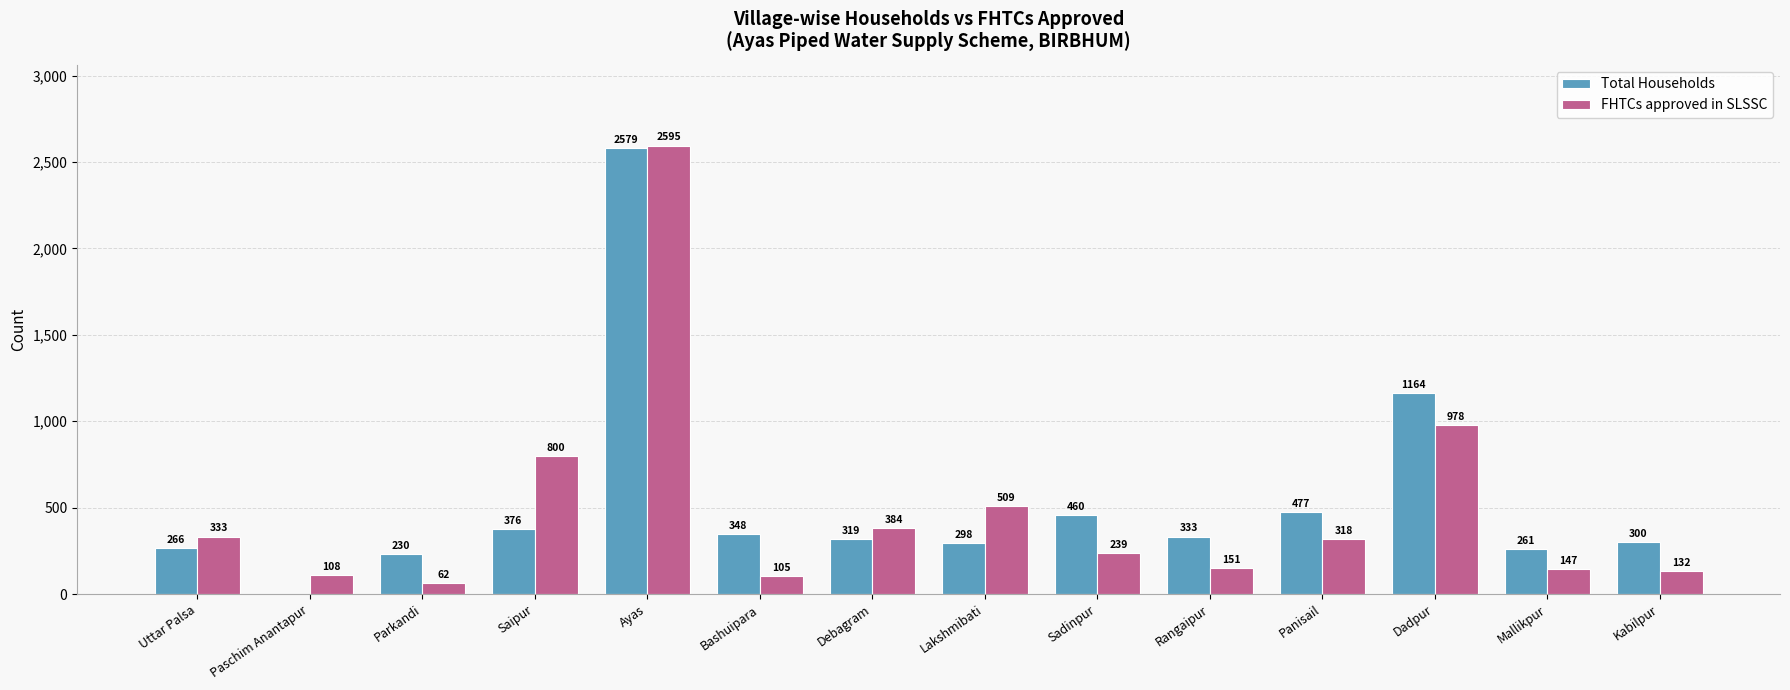

Reading left to right, transcribe all the data shown in this chart.

Total Households: Uttar Palsa=266	Paschim Anantapur=0	Parkandi=230	Saipur=376	Ayas=2579	Bashuipara=348	Debagram=319	Lakshmibati=298	Sadinpur=460	Rangaipur=333	Panisail=477	Dadpur=1164	Mallikpur=261	Kabilpur=300
FHTCs approved in SLSSC: Uttar Palsa=333	Paschim Anantapur=108	Parkandi=62	Saipur=800	Ayas=2595	Bashuipara=105	Debagram=384	Lakshmibati=509	Sadinpur=239	Rangaipur=151	Panisail=318	Dadpur=978	Mallikpur=147	Kabilpur=132